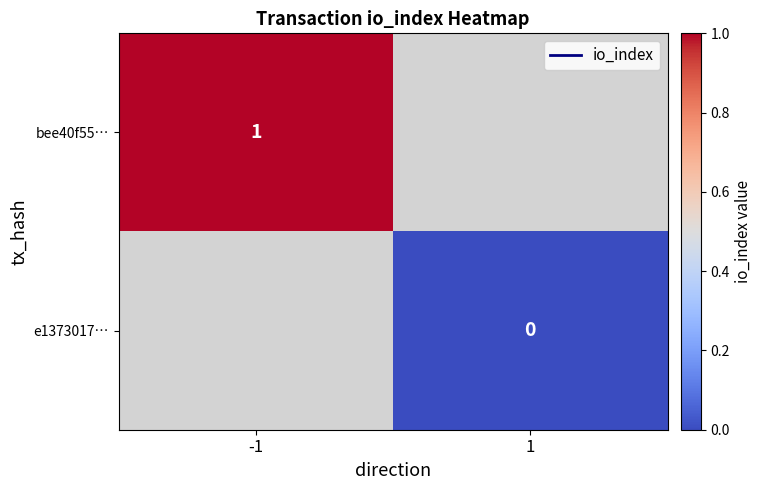

At which label is bee40f55… closest to 1?

-1